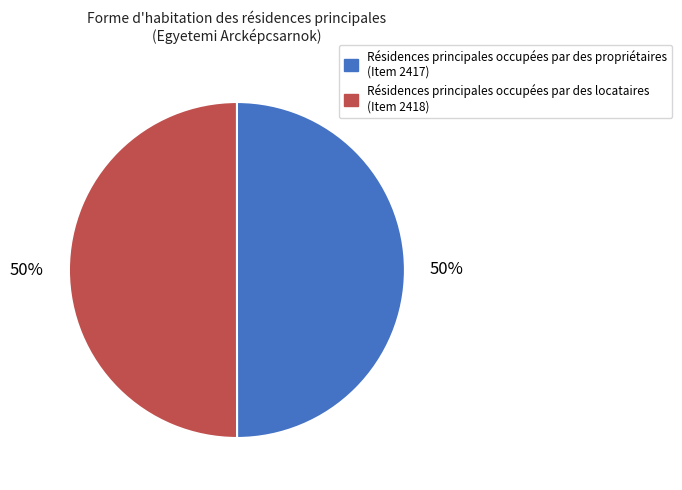

To the nearest percent, what is the average slice percentage?

50%